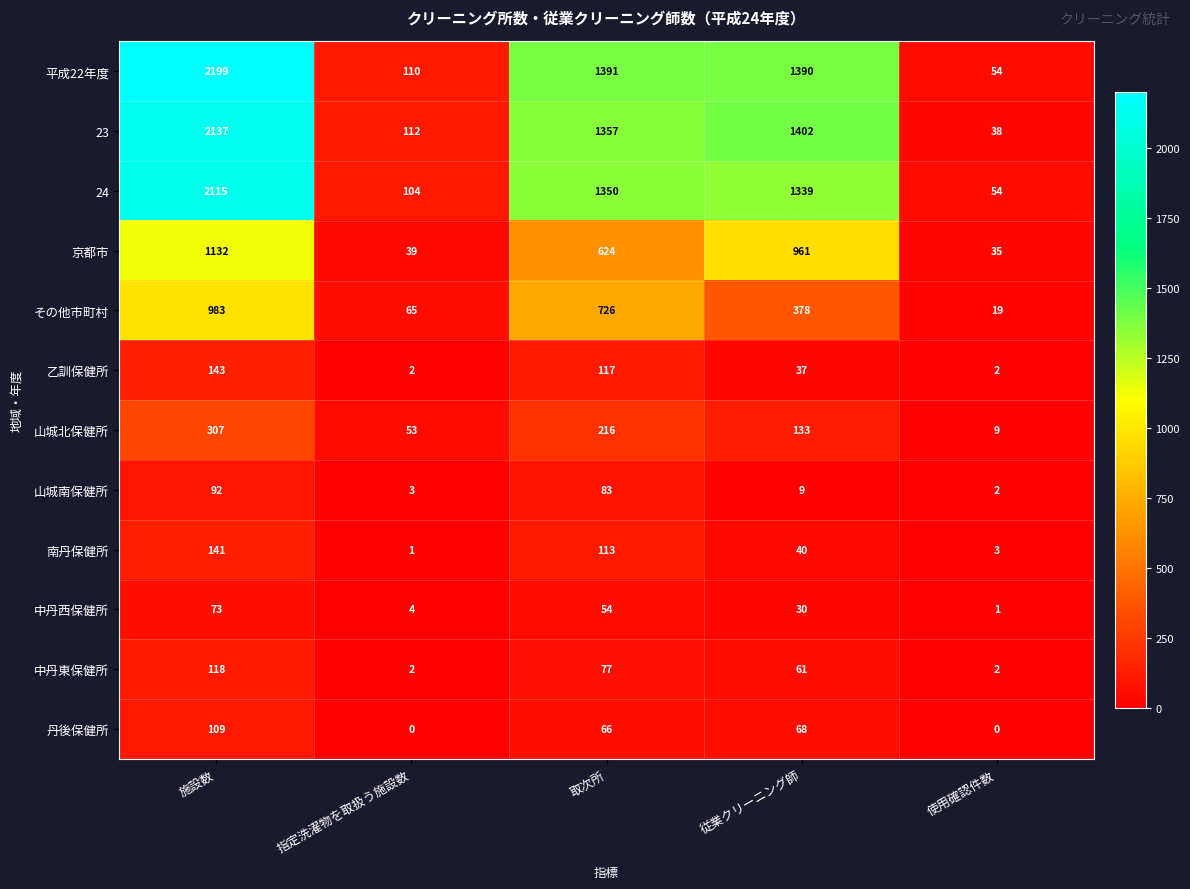

What is the difference between the maximum and minimum values in the 乙訓保健所 series?

141